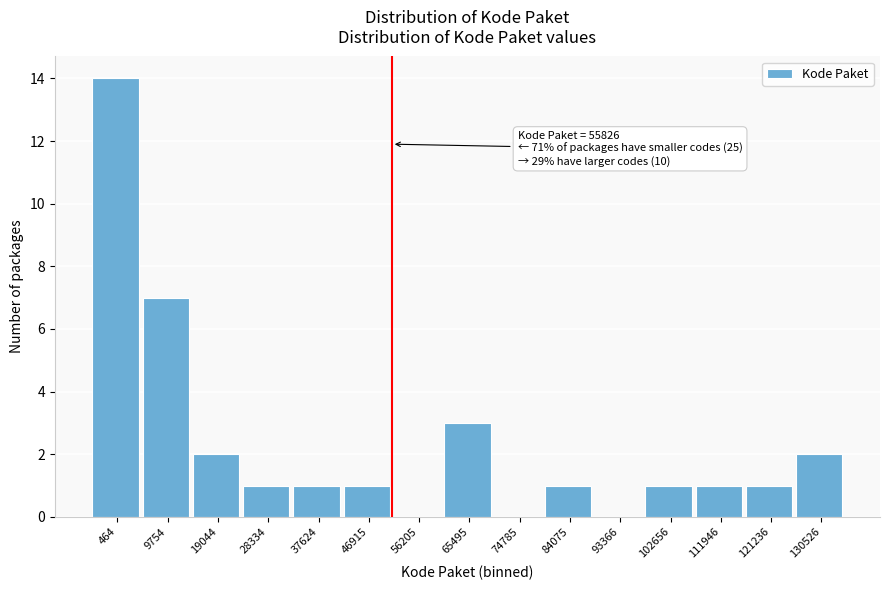

Reading left to right, transcribe all the data shown in this chart.

464=14	9754=7	19044=2	28334=1	37624=1	46915=1	56205=0	65495=3	74785=0	84075=1	93366=0	102656=1	111946=1	121236=1	130526=2